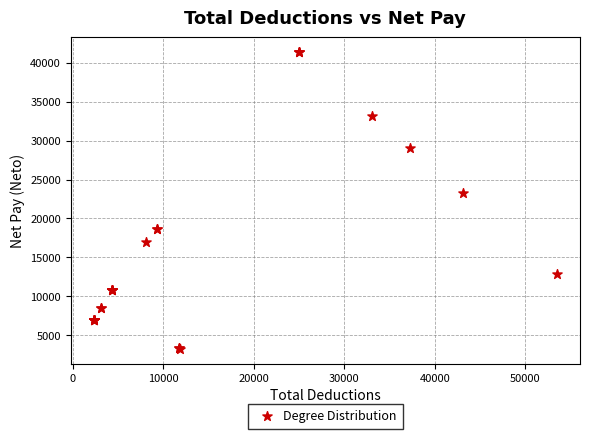

What Y value in the scatter plot is closest to 22310?

23269.7